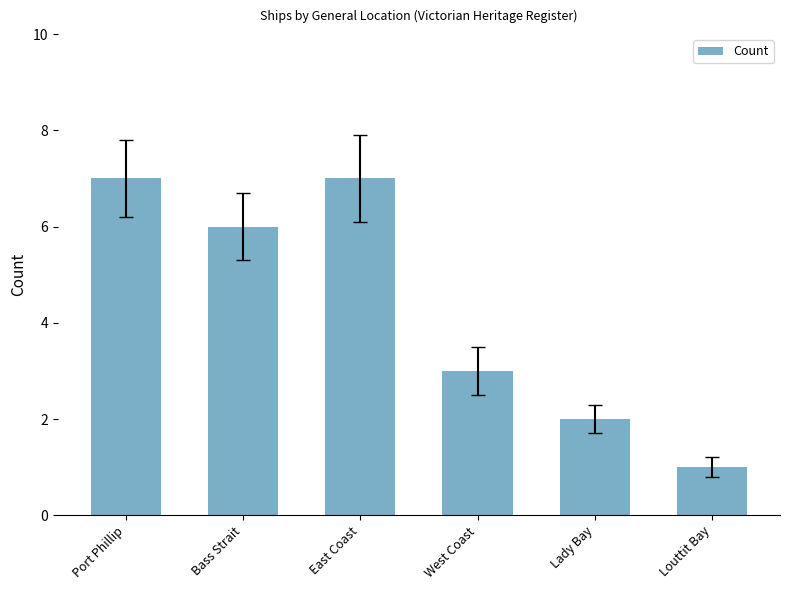

Count the values in the range 2 to 7.

5